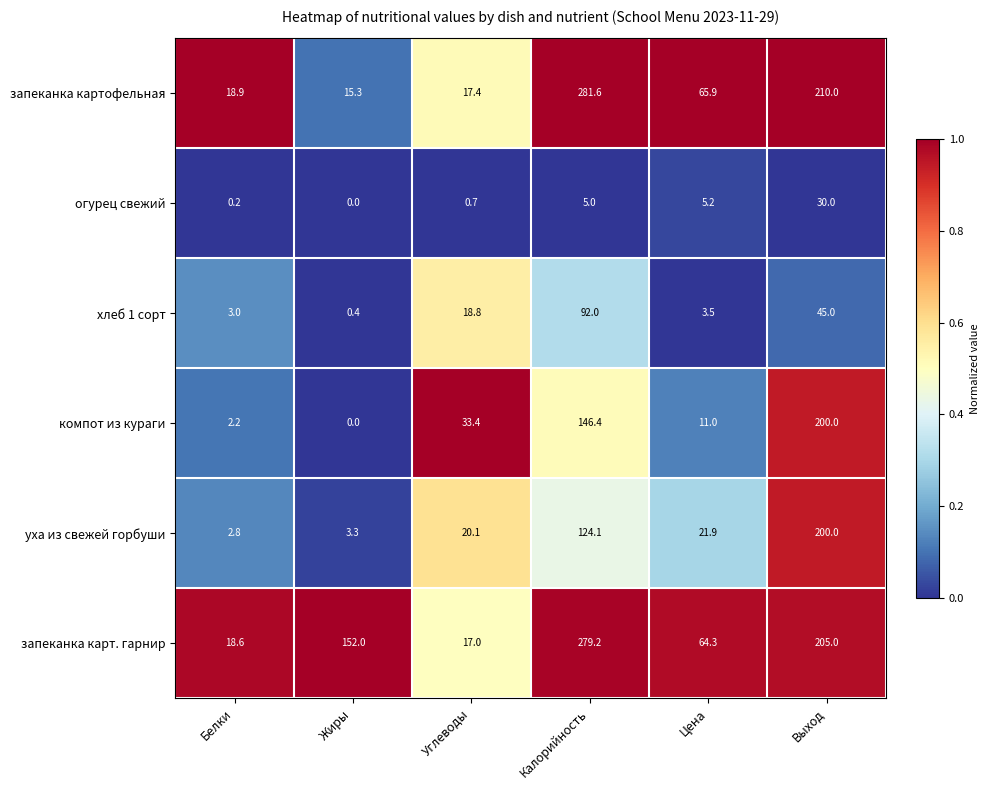

Where does the уха из свежей горбуши series first go above 21?

Калорийность